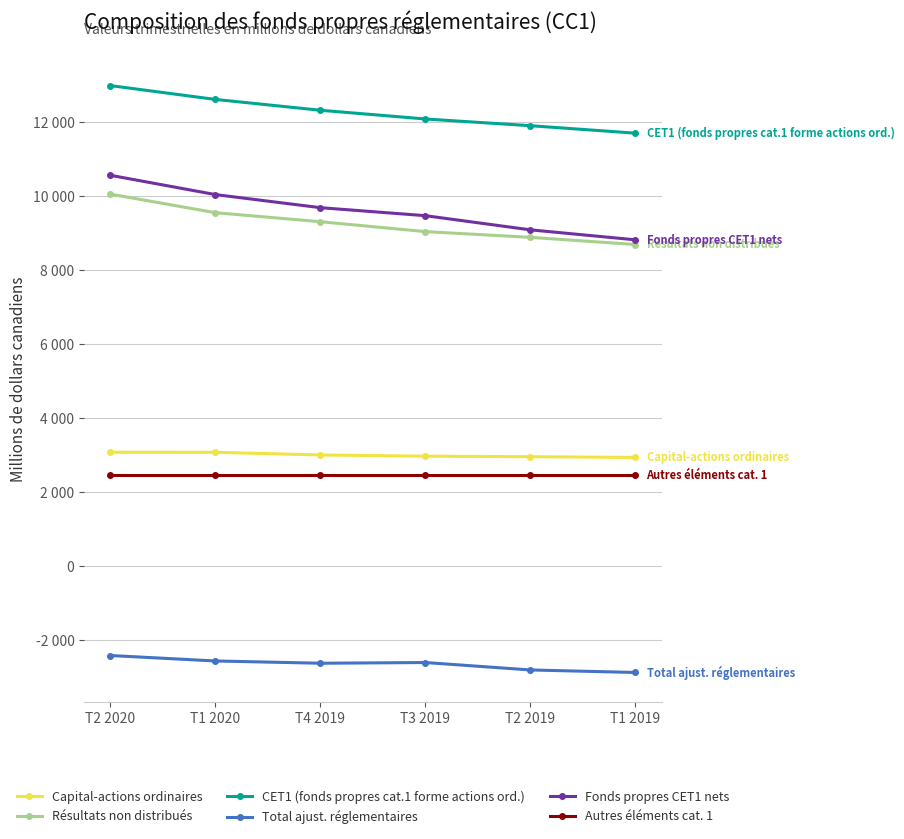

What is the value of the Total ajust. réglementaires point at the 1st from the left?

-2427